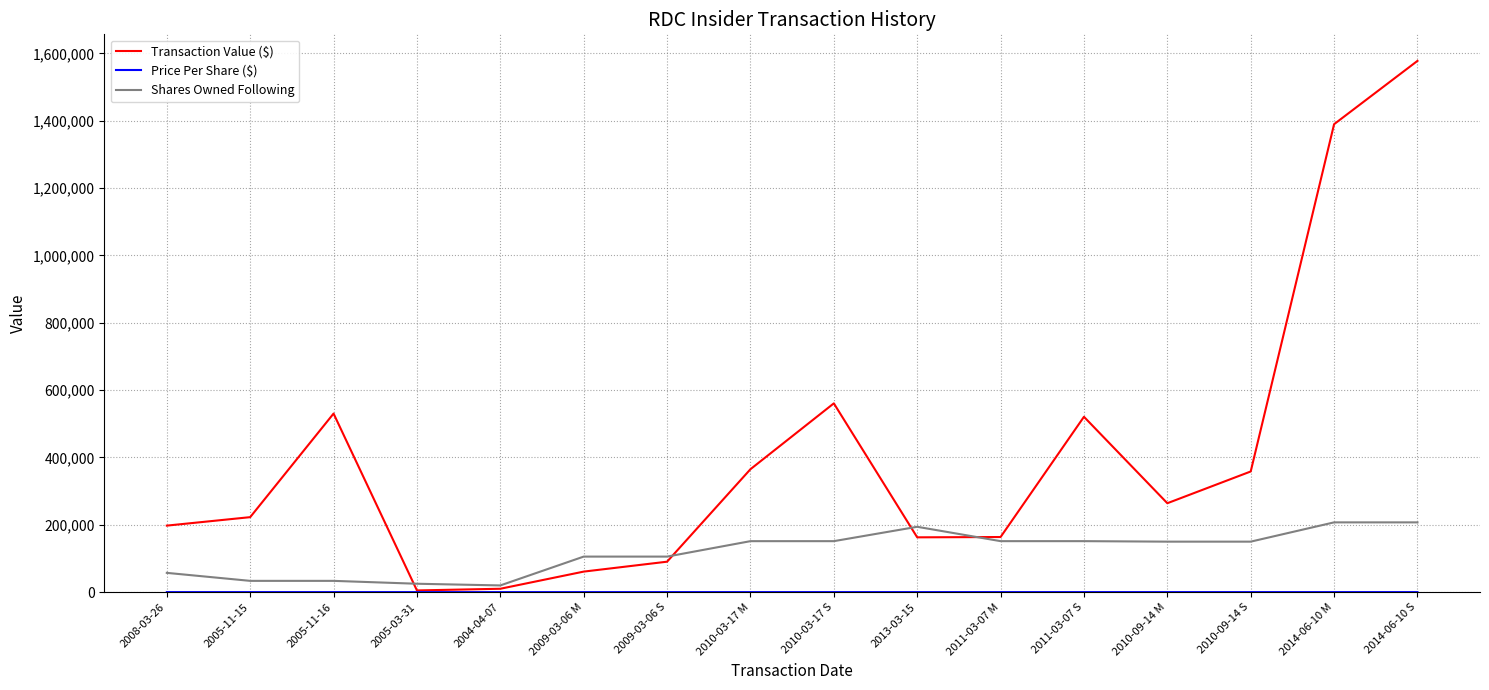

Between 2010-03-17 M and 2010-03-17 S, which series saw the biggest shift?

Transaction Value ($)